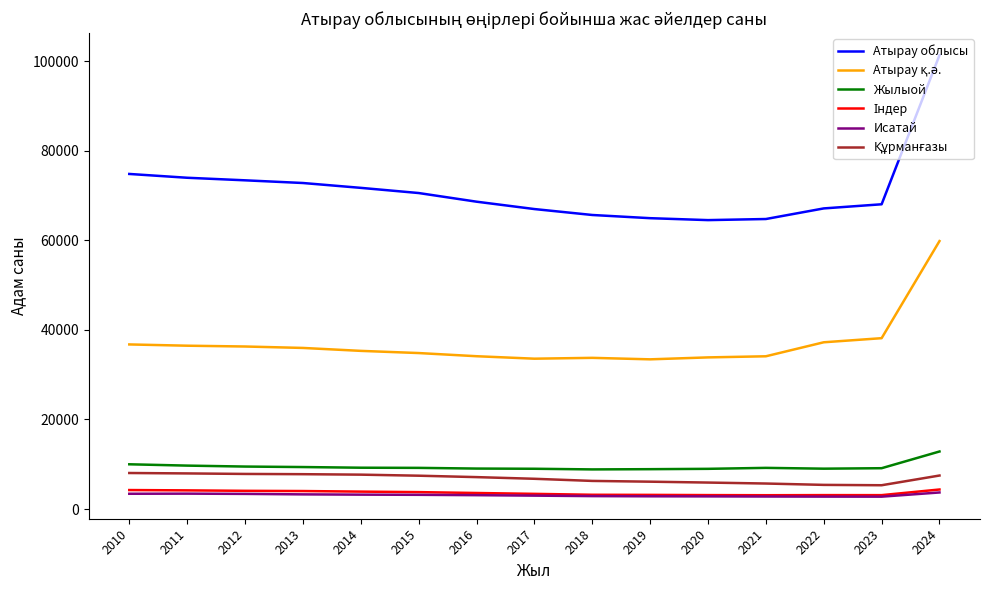

Is this an area chart (filled region under the line)?

No